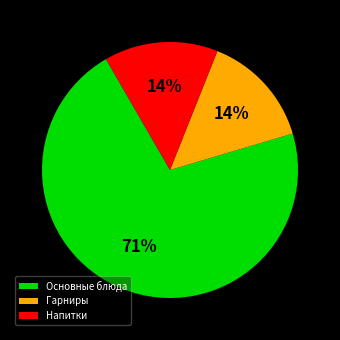

To the nearest percent, what percentage of the pie is Гарниры?

14%